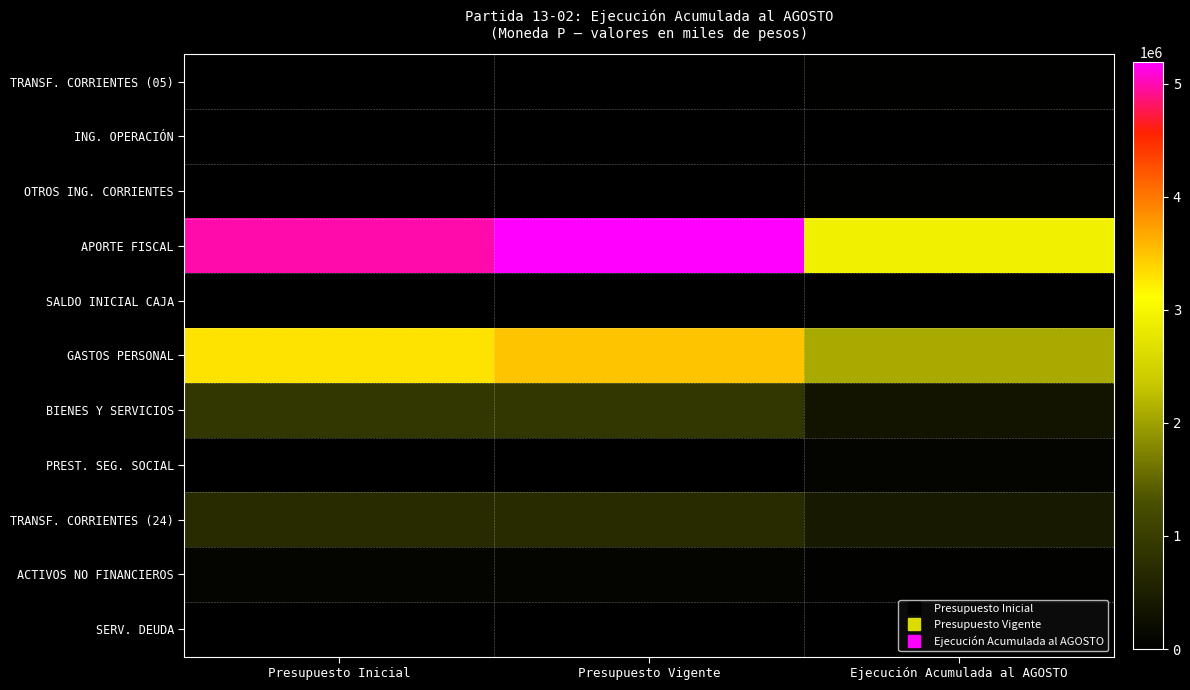

What is the spread (max minus min) of values at Ejecución Acumulada al AGOSTO?

2916257